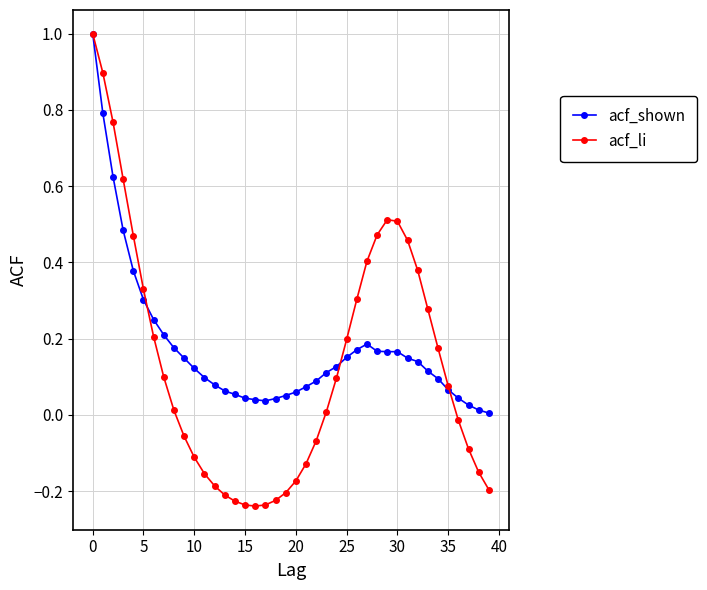

What is the greatest value displayed?

1.0